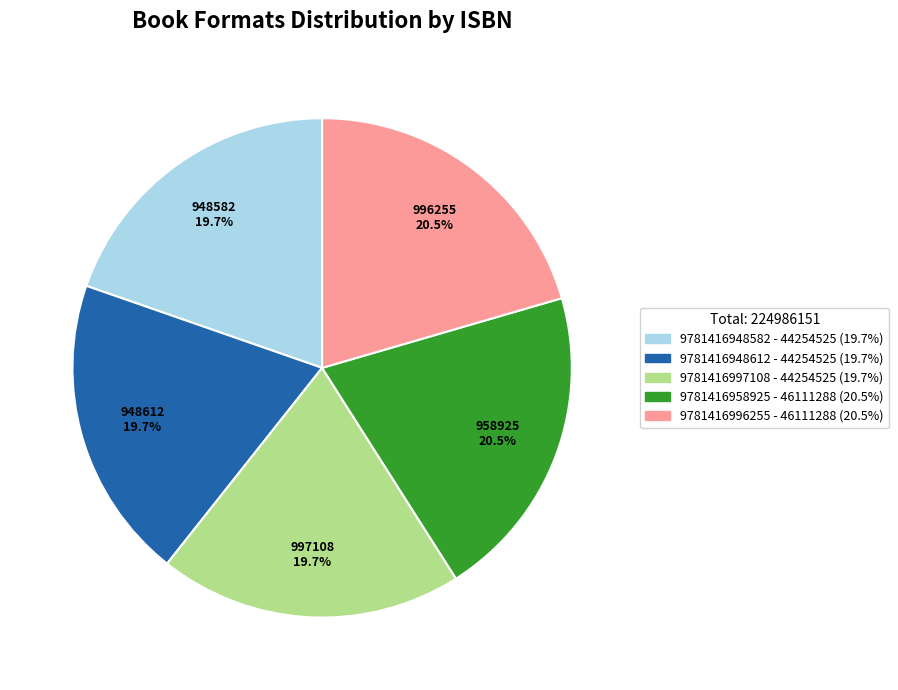

Is it true that 9781416958925 is 13% of the pie?

False